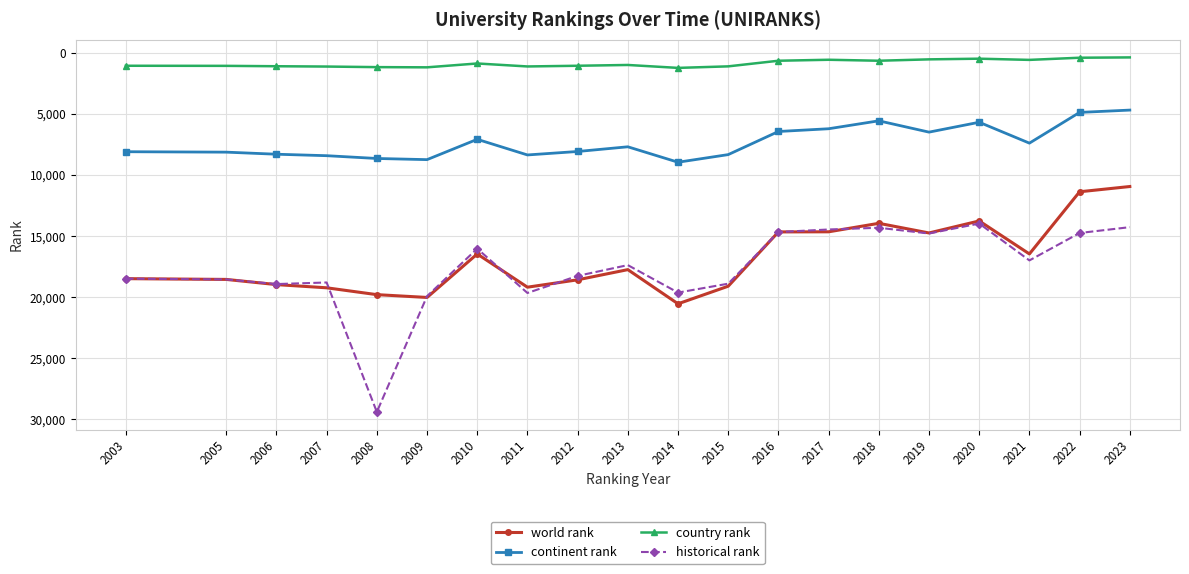

What is the spread (max minus min) of values at 2003?

17437